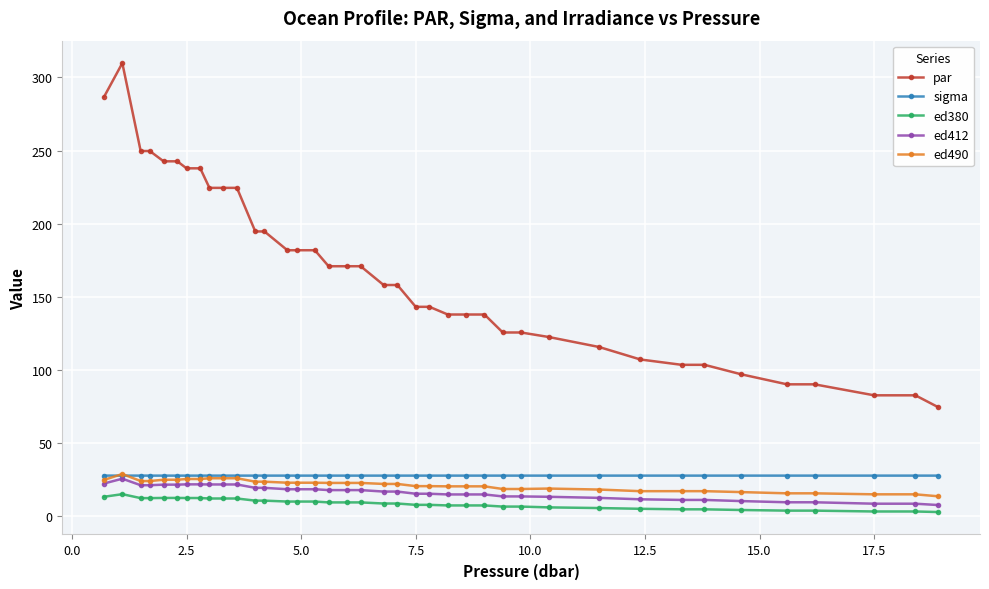

Is this an area chart (filled region under the line)?

No